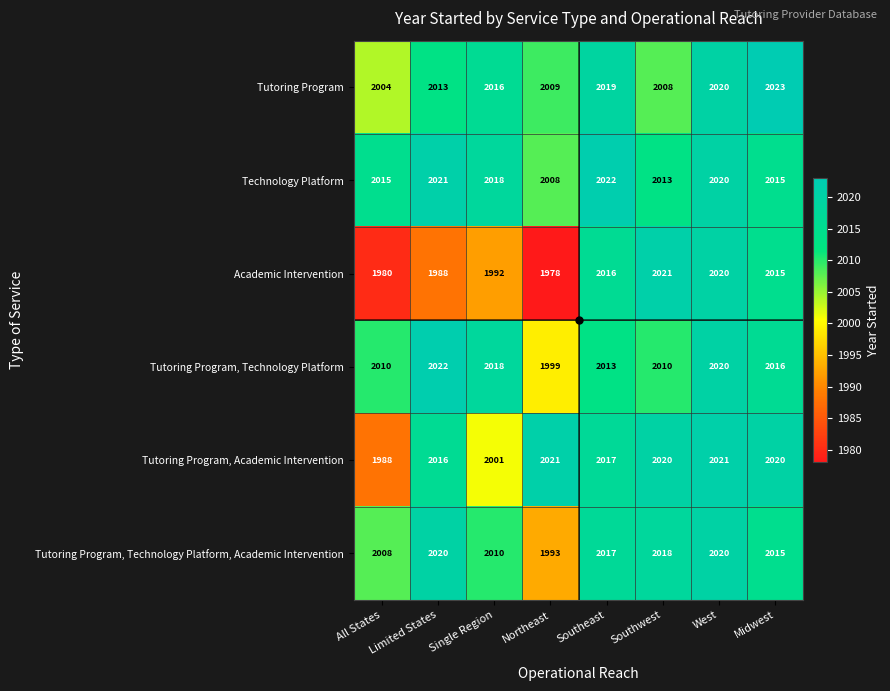

The Tutoring Program series shows 1176 at Midwest. True or false?

False